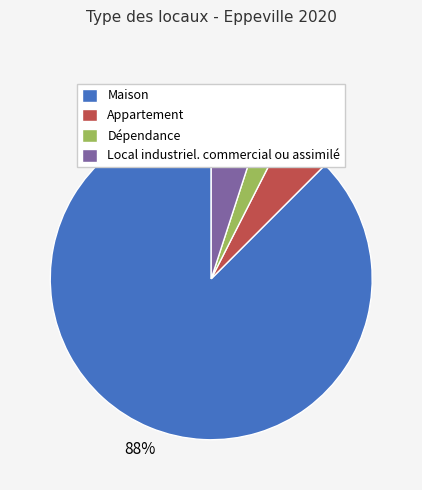

Between Local industriel. commercial ou assimilé and Dépendance, which is larger?

Local industriel. commercial ou assimilé